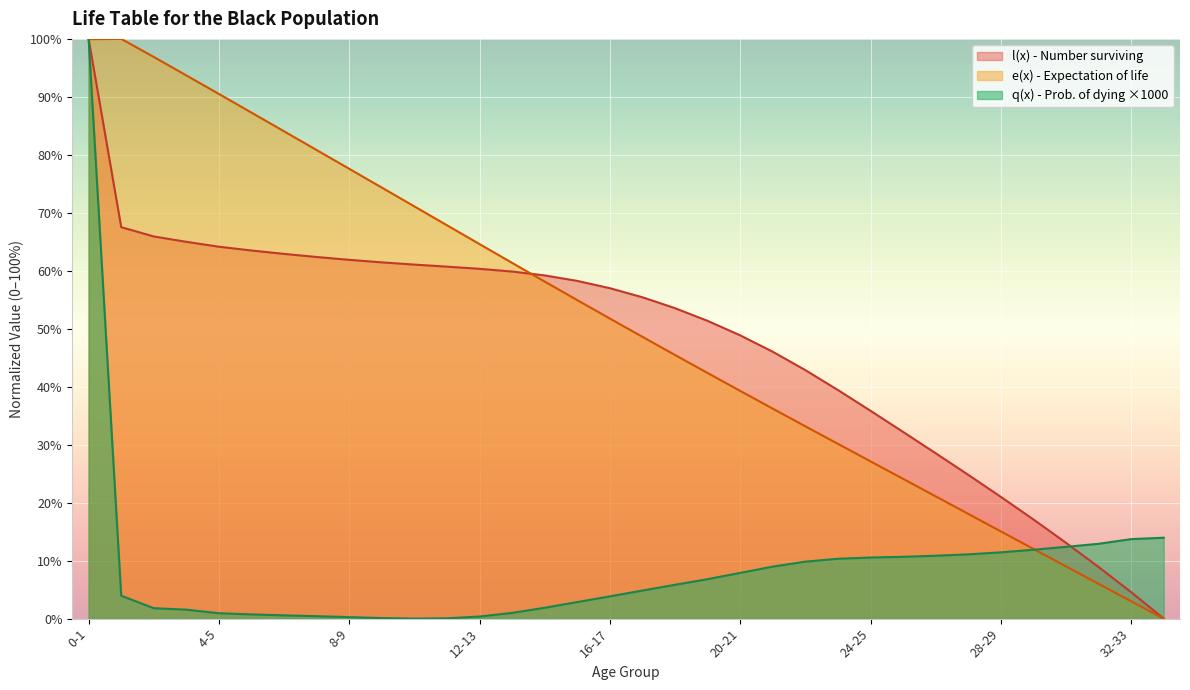

Which series changed the most between 20-21 and 22-23?

e(x) - Expectation of life